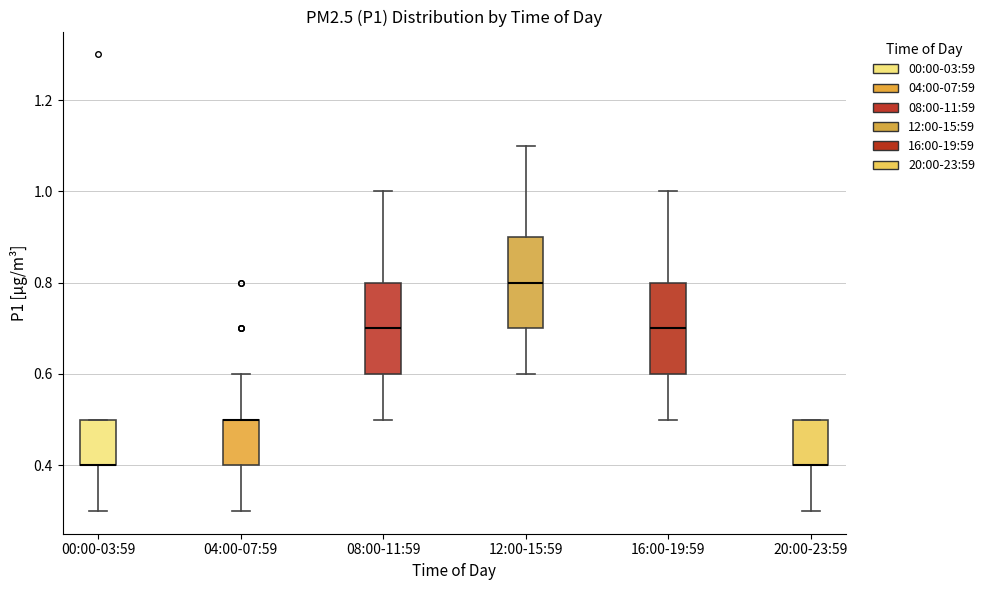

Reading left to right, transcribe this box plot: for each box, give where its median line is, the range the box spans, and where its two whiskers end, as read against the y-axis. The values are not printed on the chart, so give them approximately, as read against the axis.

00:00-03:59: median 0.4 (drawn on the box's lower edge), box 0.4 to 0.5, whiskers 0.3 to 0.5
04:00-07:59: median 0.5 (drawn on the box's upper edge), box 0.4 to 0.5, whiskers 0.3 to 0.6
08:00-11:59: median 0.7, box 0.6 to 0.8, whiskers 0.5 to 1.0
12:00-15:59: median 0.8, box 0.7 to 0.9, whiskers 0.6 to 1.1
16:00-19:59: median 0.7, box 0.6 to 0.8, whiskers 0.5 to 1.0
20:00-23:59: median 0.4 (drawn on the box's lower edge), box 0.4 to 0.5, whiskers 0.3 to 0.5